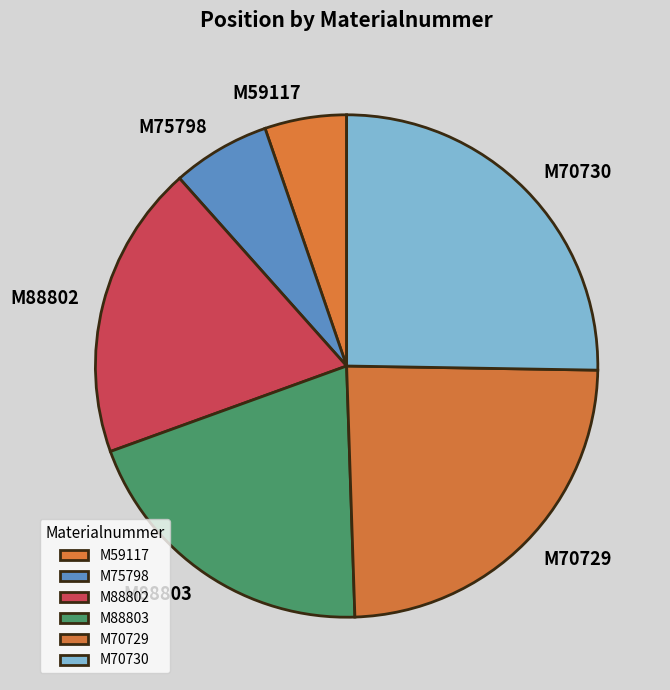

What is the largest slice in the pie chart?

M70730